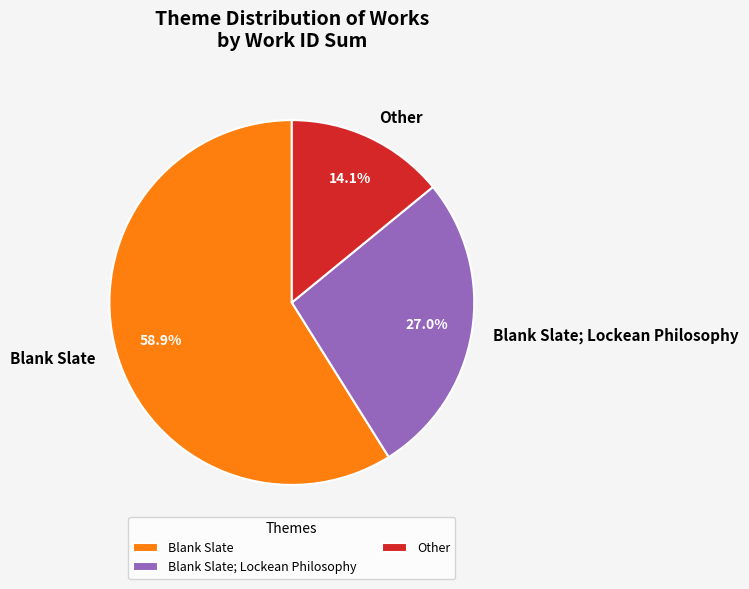

To the nearest percent, what percentage of the pie is Blank Slate; Lockean Philosophy?

27%